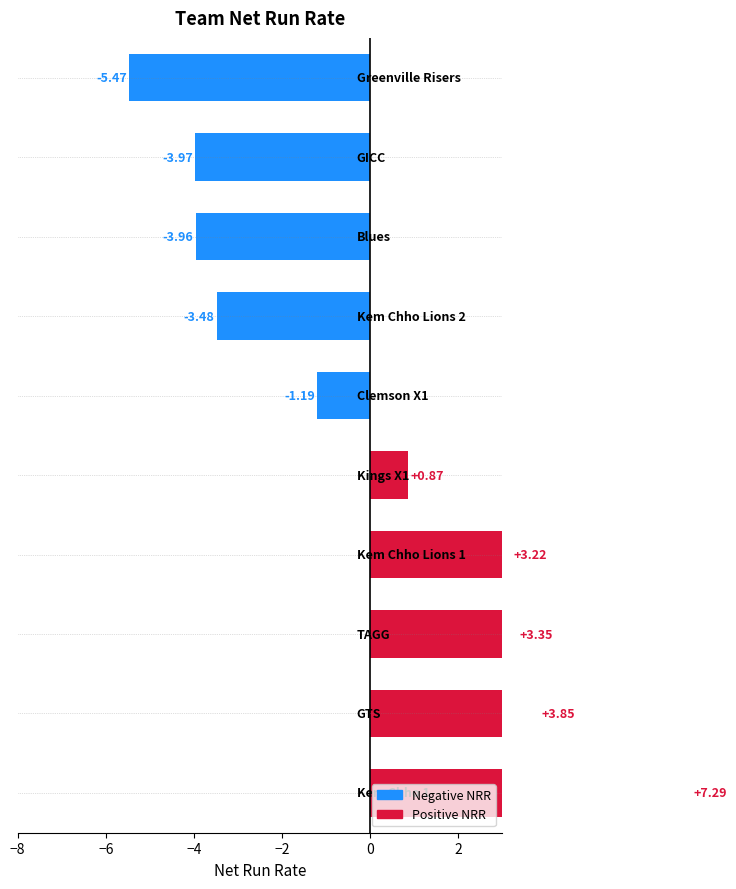

What is the greatest value displayed?

7.3